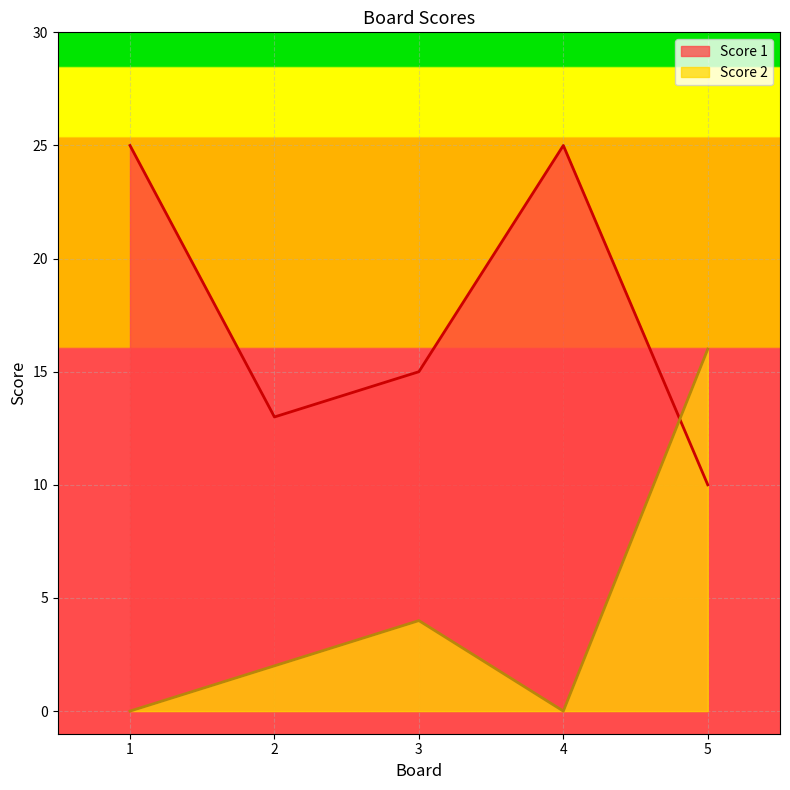

Between which two adjacent categories do Score 1 and Score 2 first intersect?

4 and 5